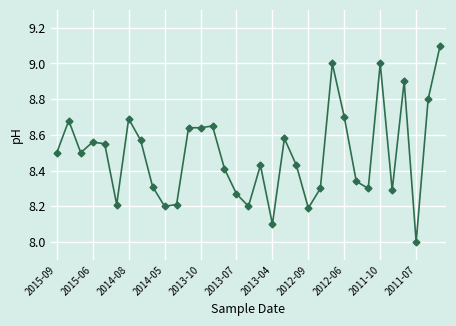

True or false: the data has more than 1 interior local peaks.

True